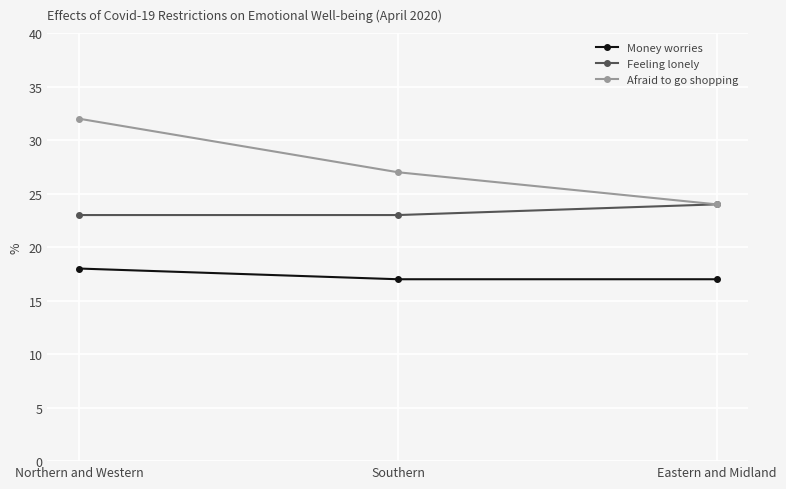

Which series has the largest total across all categories?

Afraid to go shopping